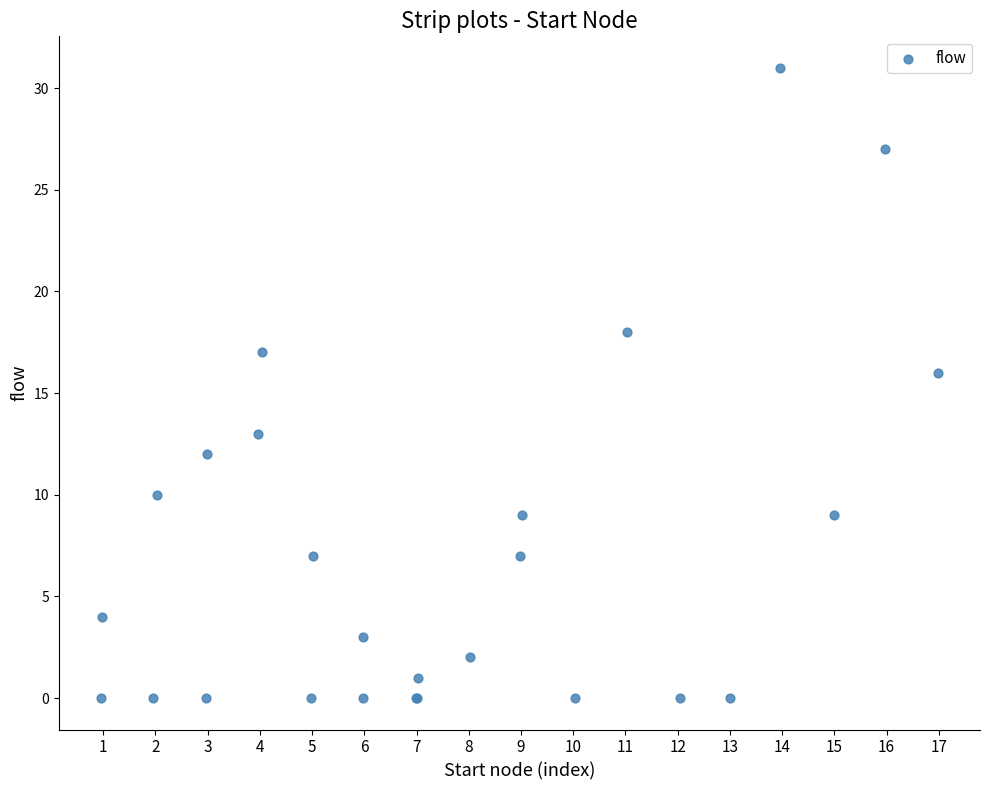

What Y value in the scatter plot is closest to 15?

16